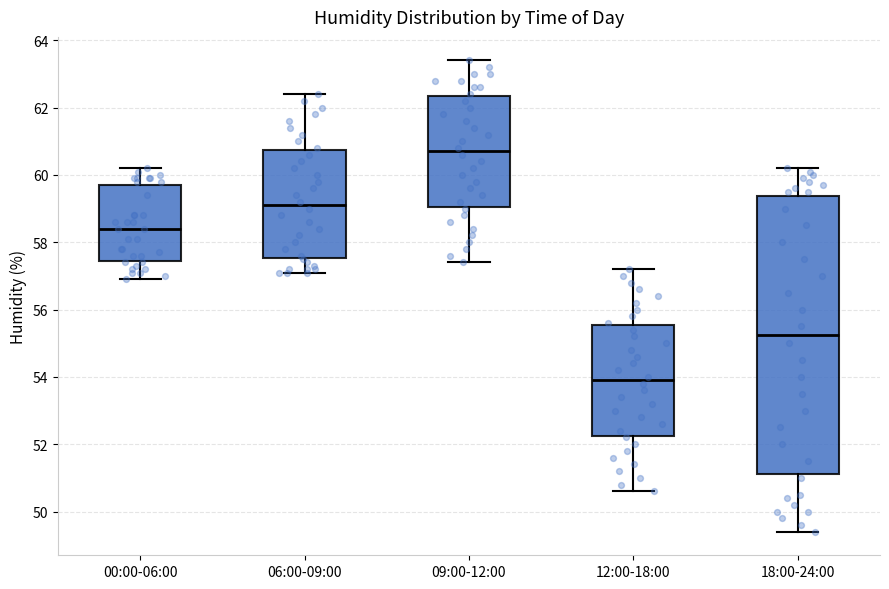

Where does the median line of the box for 06:00-09:00 sit on the y-axis? The values are not printed on the chart, so give them approximately, as read against the axis.

59.2